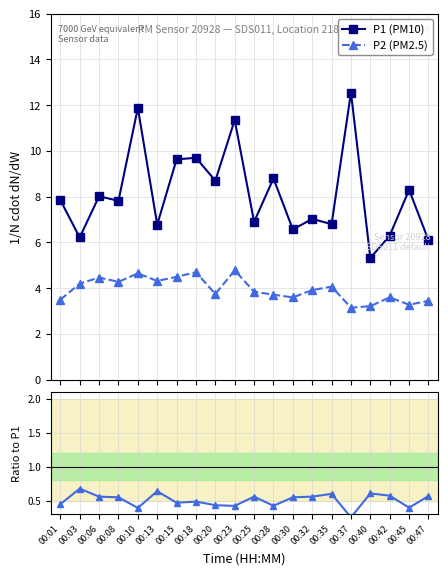

What is the difference between the second highest and minimum values in the P1 (PM10) series?

6.6